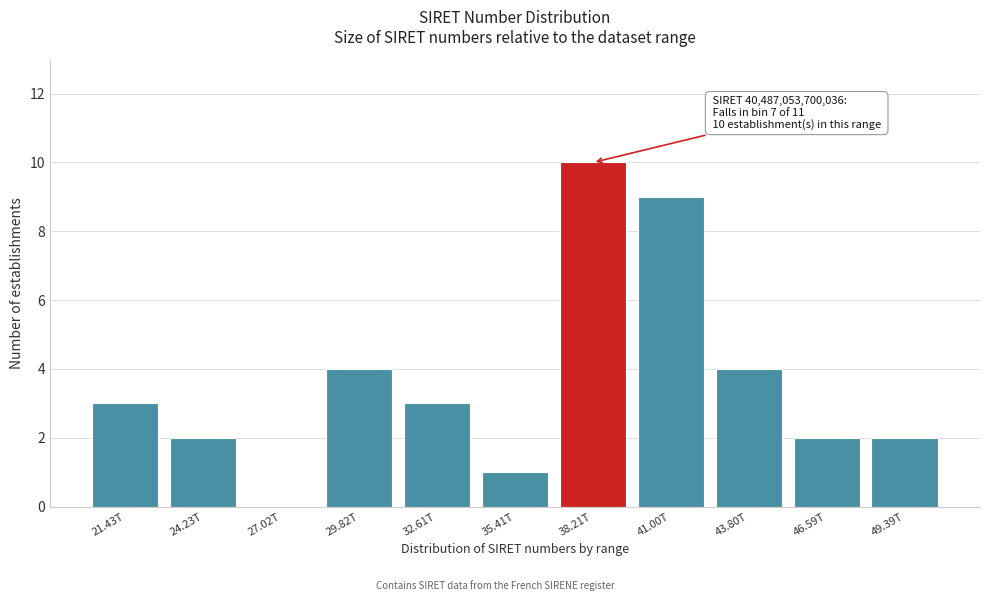

Reading left to right, what are all the values shown in this chart?

21.43T=3	24.23T=2	27.02T=0	29.82T=4	32.61T=3	35.41T=1	38.21T=10	41.00T=9	43.80T=4	46.59T=2	49.39T=2